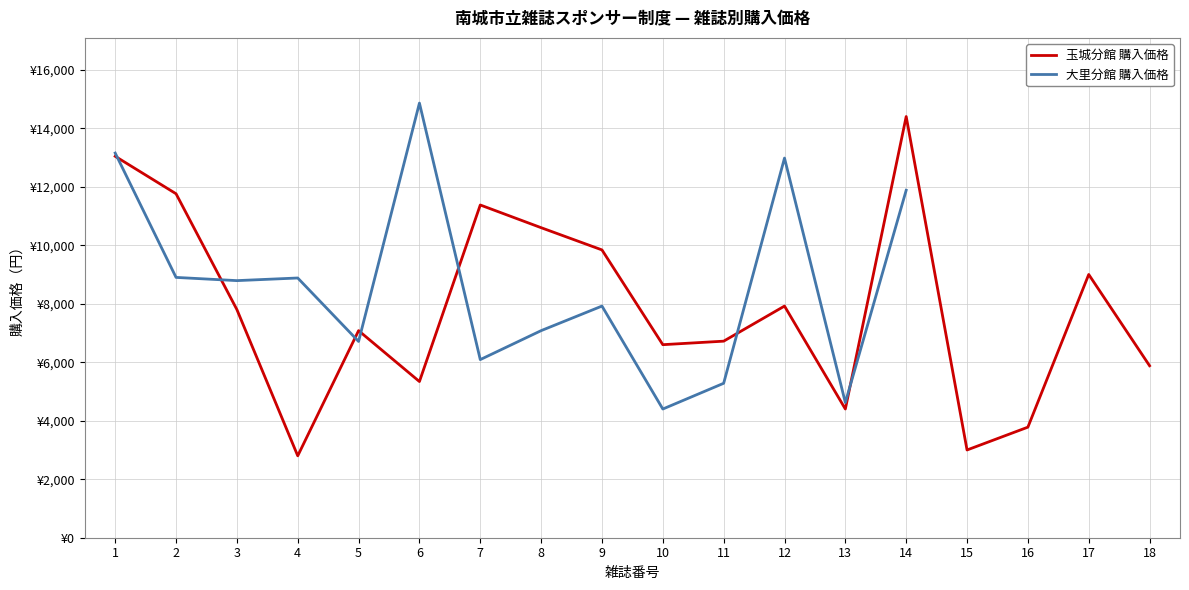

How many values in the 大里分館 購入価格 series are below 8900?

9